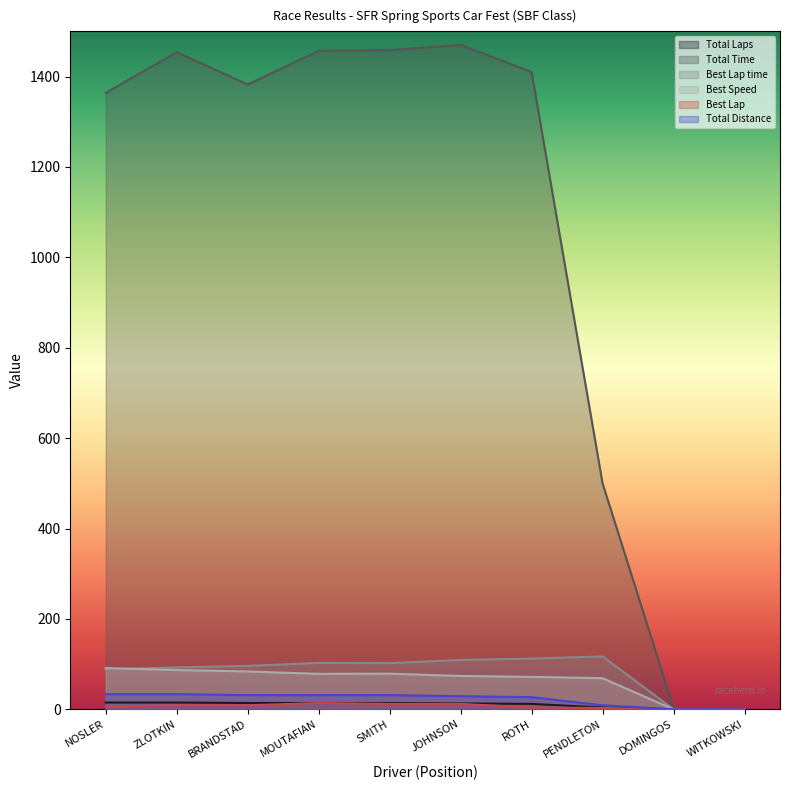

What is the label of the 9th point from the right?

ZLOTKIN